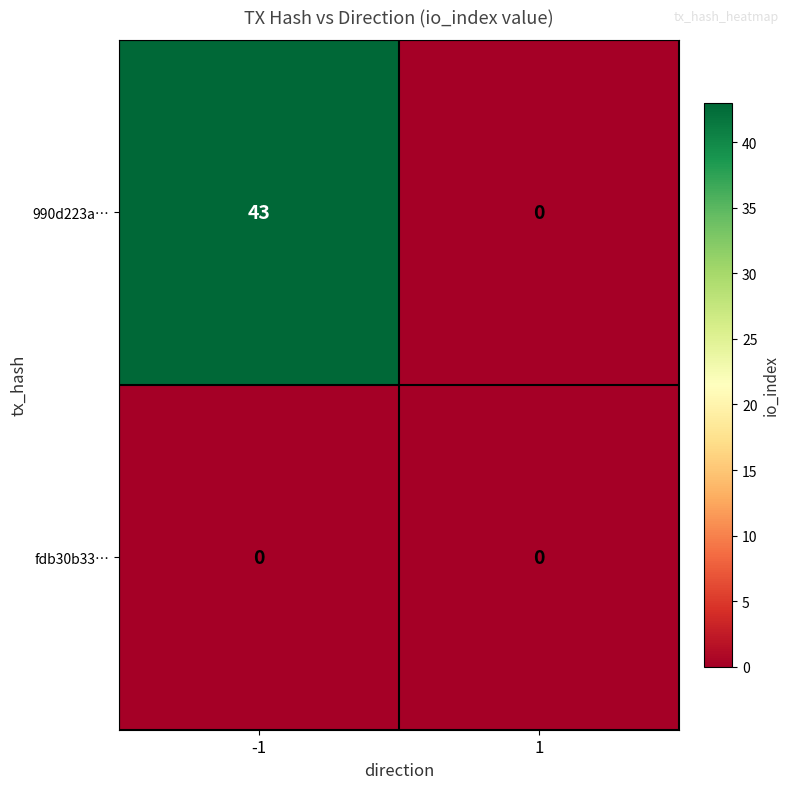

What is the highest value of the 990d223a… series?

43